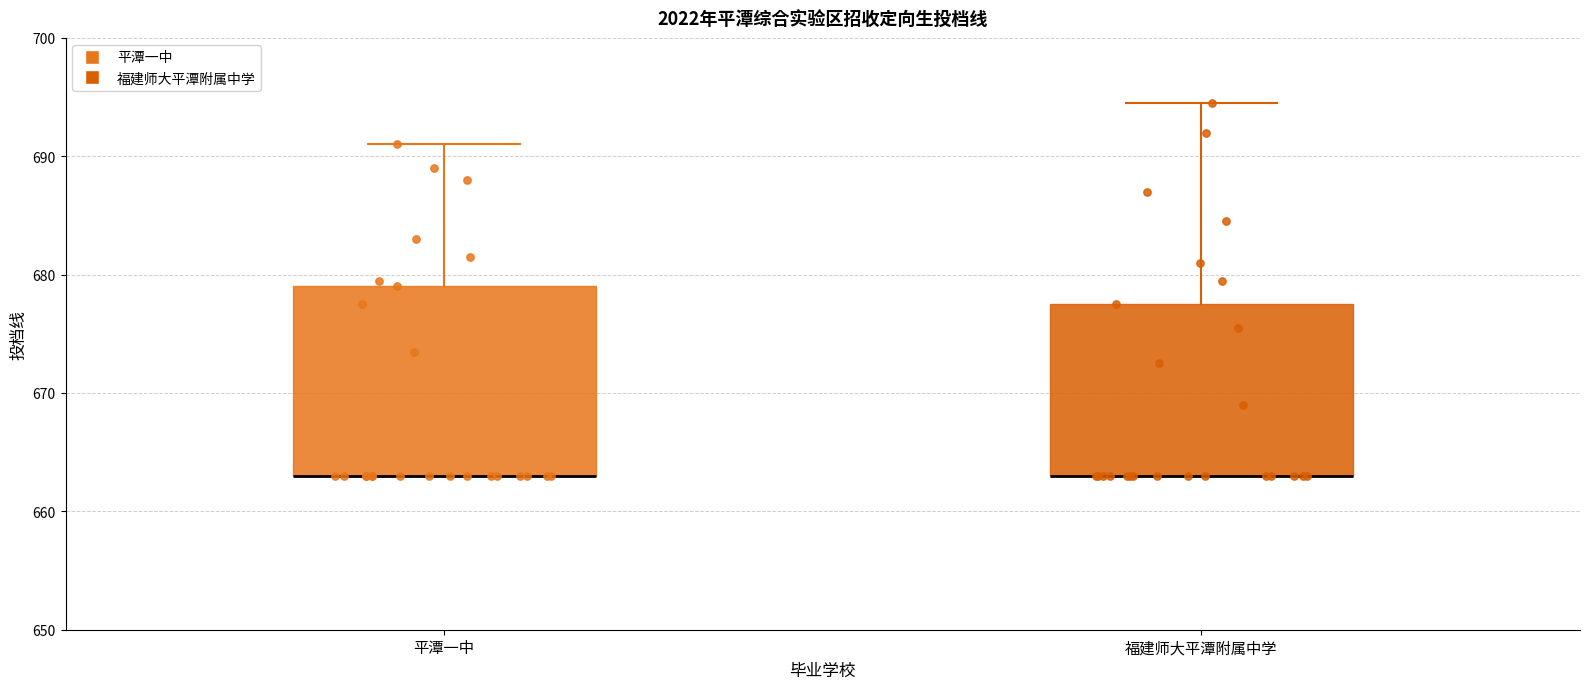

Where is the upper edge of the box for 福建师大平潭附属中学 on the y-axis? The values are not printed on the chart, so give them approximately, as read against the axis.

678